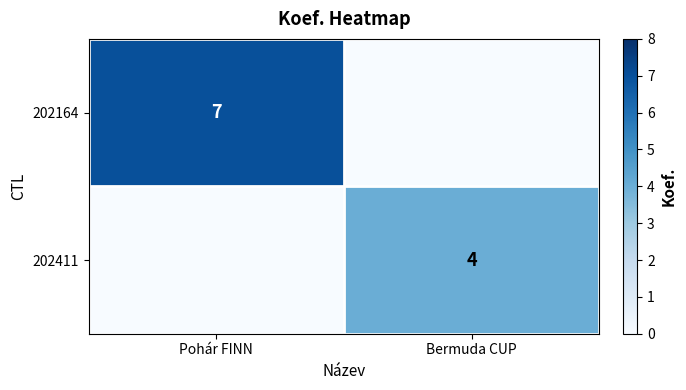

The value of 202164 at Pohár FINN is 7. True or false?

True